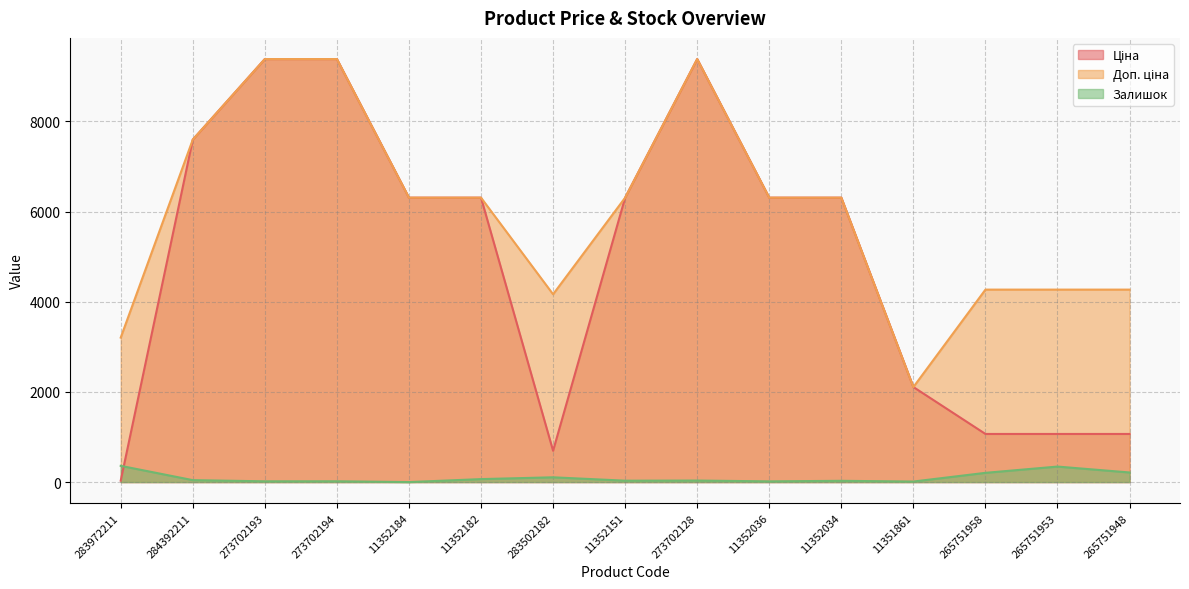

What is the difference between the maximum and second lowest values in the Ціна series?

8689.7